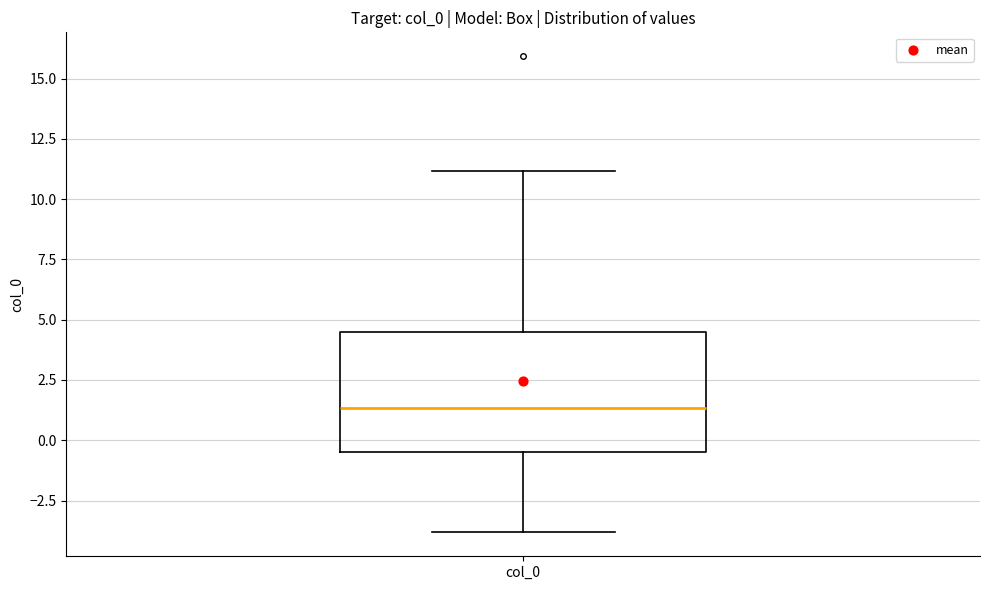

Where does the upper whisker of the box for col_0 end on the y-axis? The values are not printed on the chart, so give them approximately, as read against the axis.

11.0